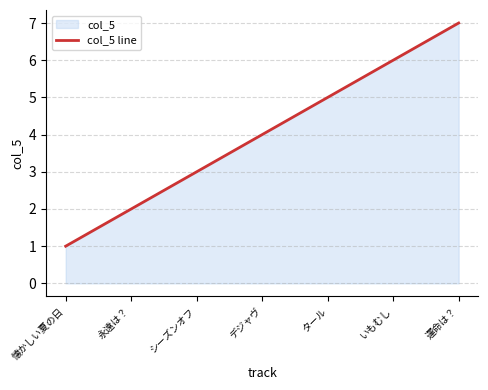

What is the smallest value displayed?

1